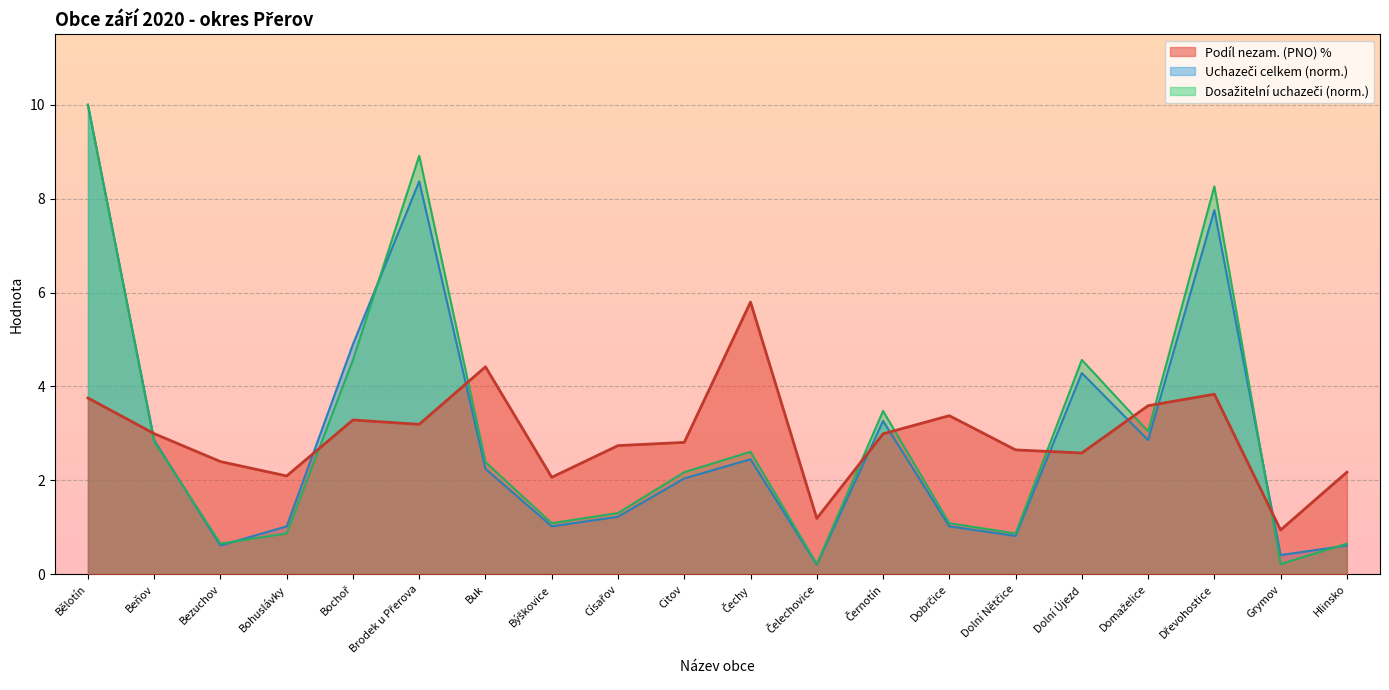

What is the sum of the Dosažitelní uchazeči values at Dolní Újezd and Bělotín?

14.6